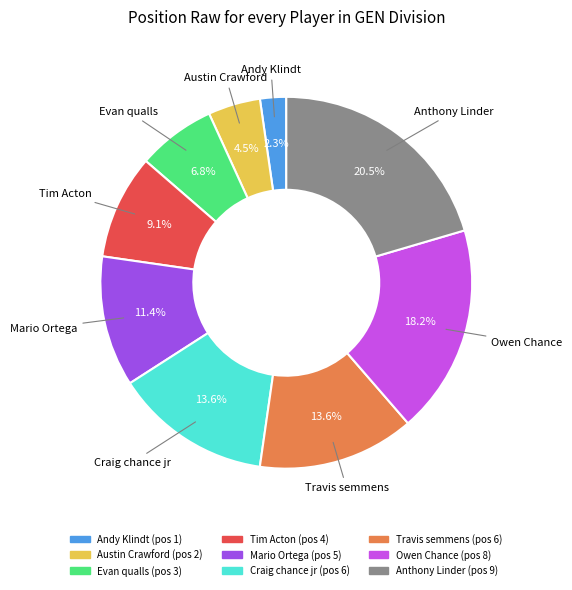

How many segments does this pie chart have?

9